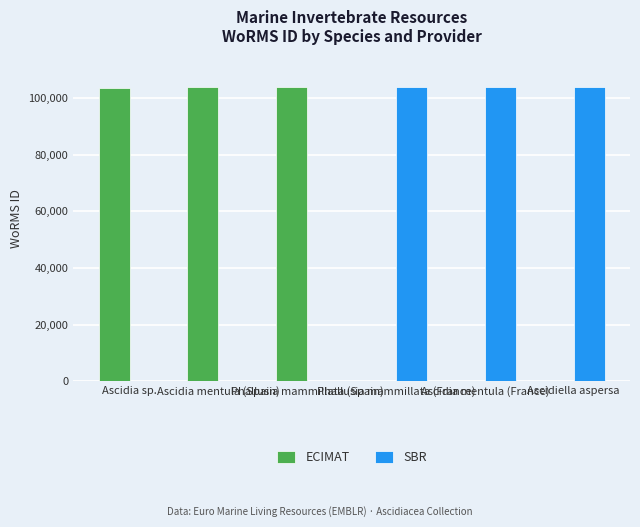

List the series in order of their overall mean, highest first.

SBR, ECIMAT